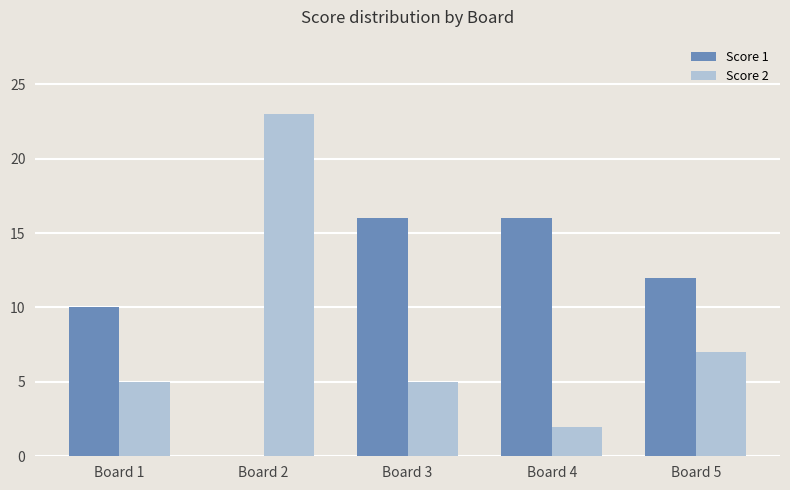

What is the approximate value of Score 1 at Board 1?

10